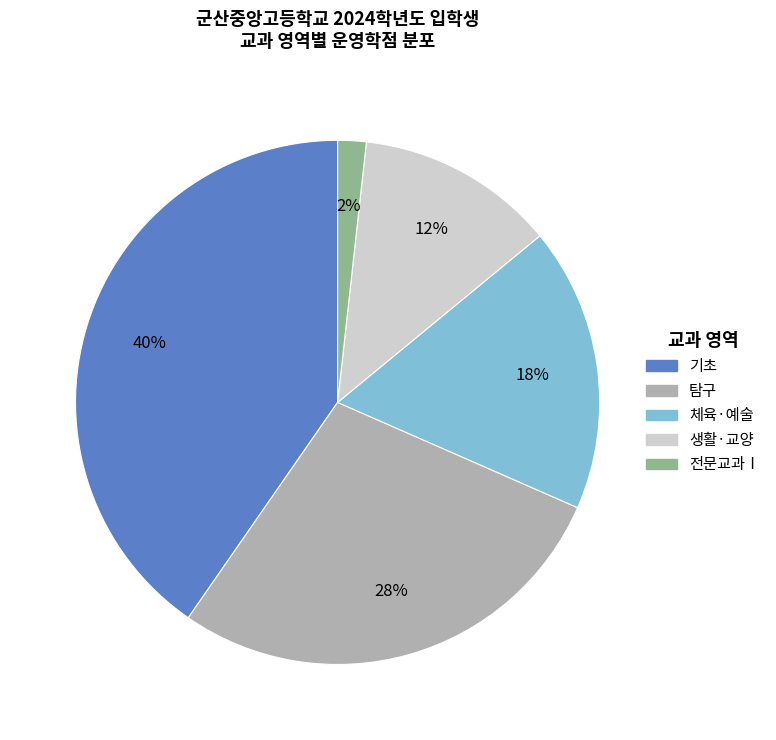

To the nearest percent, what is the difference between the 탐구 and 기초 slice percentages?

12%